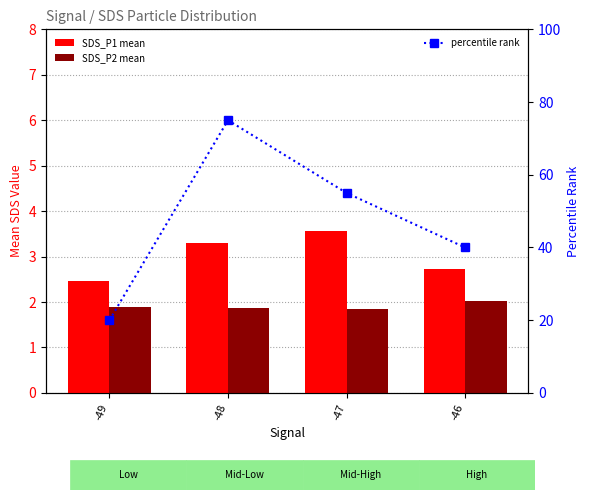

The SDS_P2 mean series shows 1.8 at -47. True or false?

True